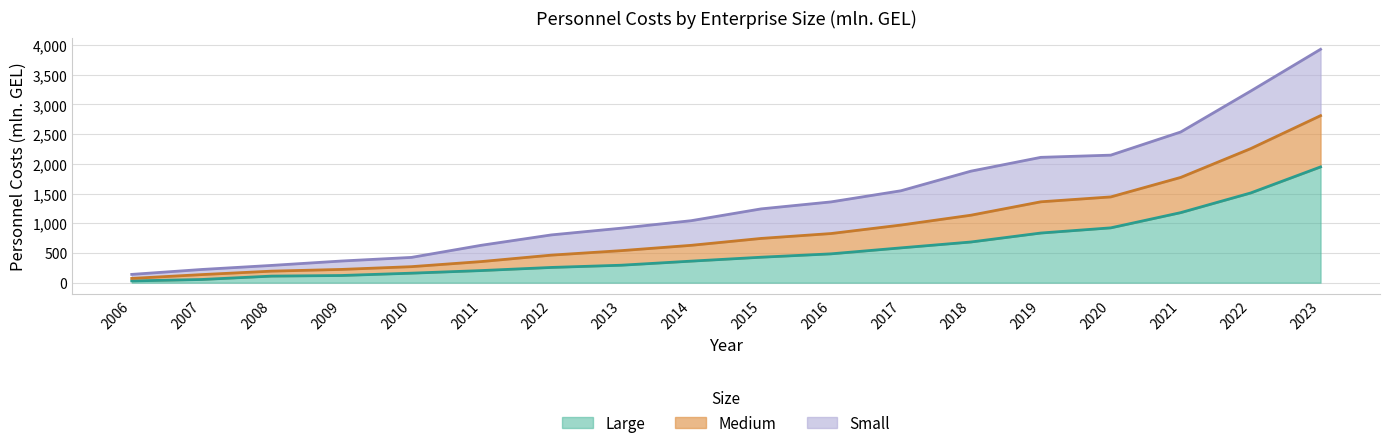

At which category is the sum across all series the highest?

2023